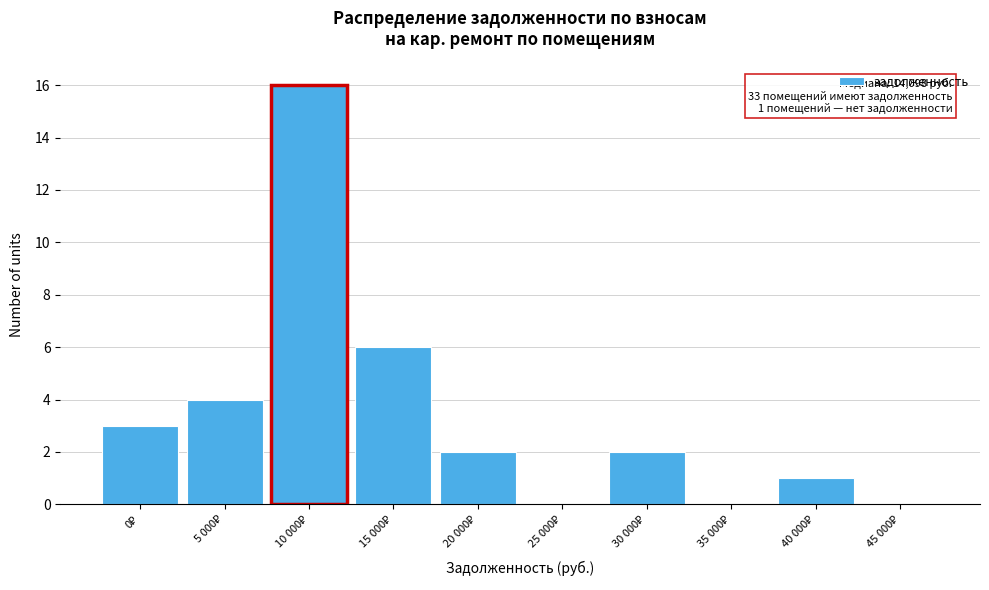

What is the maximum value shown in the chart?

16